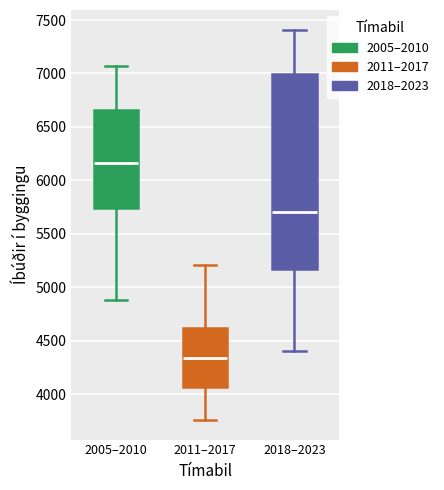

Reading left to right, transcribe this box plot: for each box, give where its median line is, the range the box spans, and where its two whiskers end, as read against the y-axis. The values are not printed on the chart, so give them approximately, as read against the axis.

2005–2010: median 6150, box 5750 to 6650, whiskers 4900 to 7050
2011–2017: median 4350, box 4050 to 4600, whiskers 3750 to 5200
2018–2023: median 5700, box 5150 to 7000, whiskers 4400 to 7400